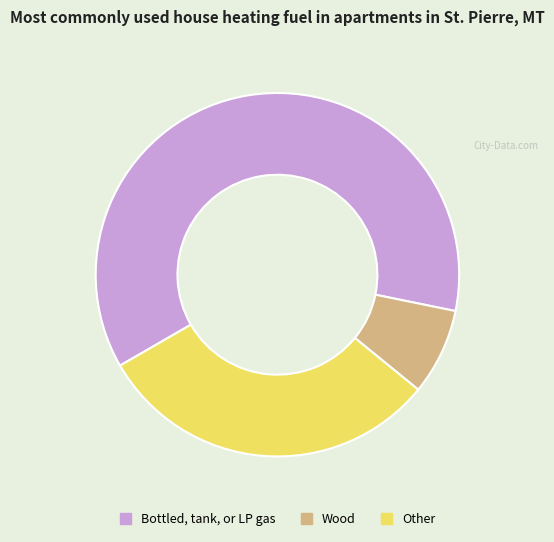

How many segments does this pie chart have?

3